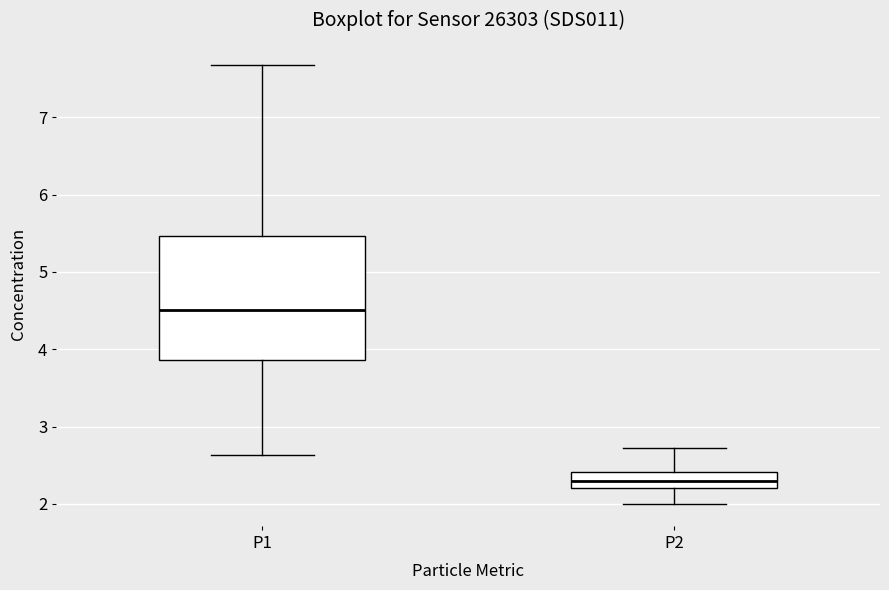

Reading left to right, read every box against the y-axis: the position of its median line, the range the box covers, and the ends of its whiskers. The values are not printed on the chart, so give them approximately, as read against the axis.

P1: median 4.5, box 3.9 to 5.5, whiskers 2.6 to 7.7
P2: median 2.3, box 2.2 to 2.4, whiskers 2.0 to 2.7